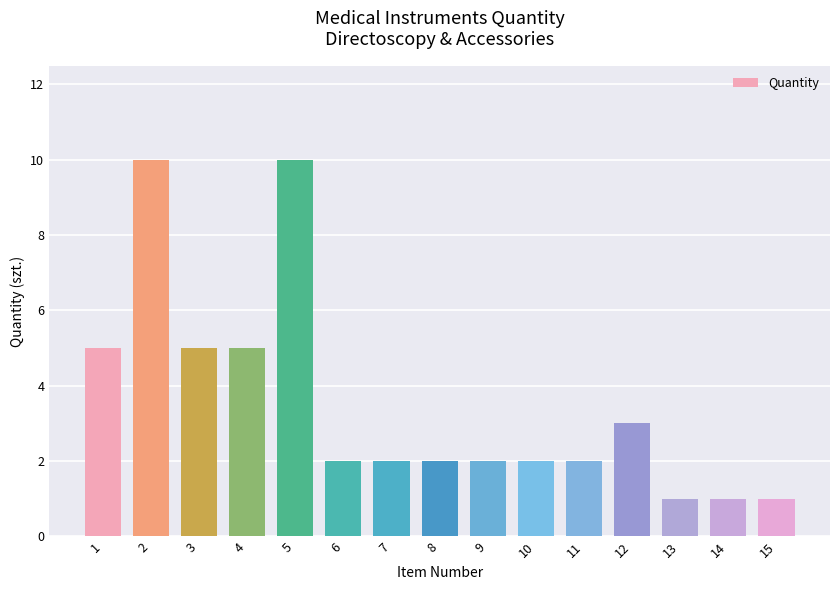

Reading left to right, extract all data points from this chart.

1=5	2=10	3=5	4=5	5=10	6=2	7=2	8=2	9=2	10=2	11=2	12=3	13=1	14=1	15=1